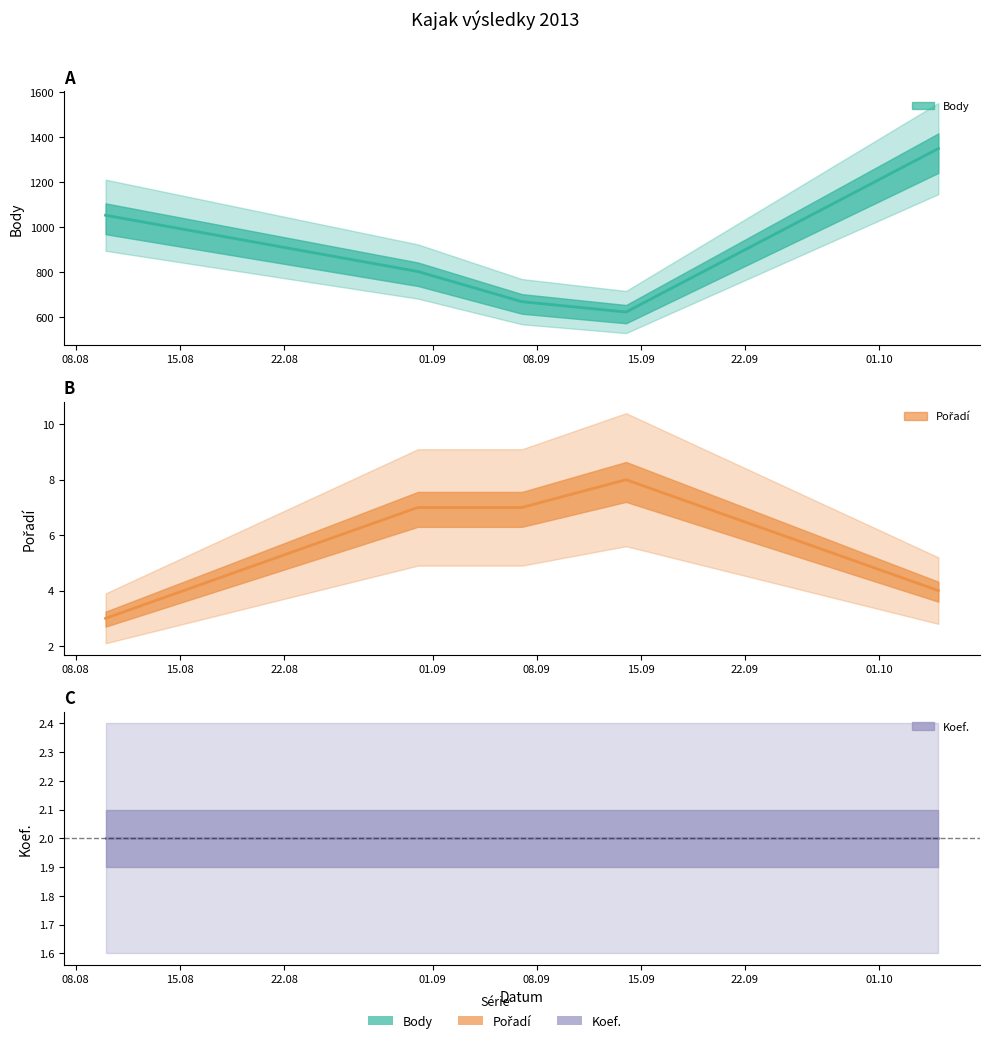

True or false: Pořadí and Body intersect in this chart.

False